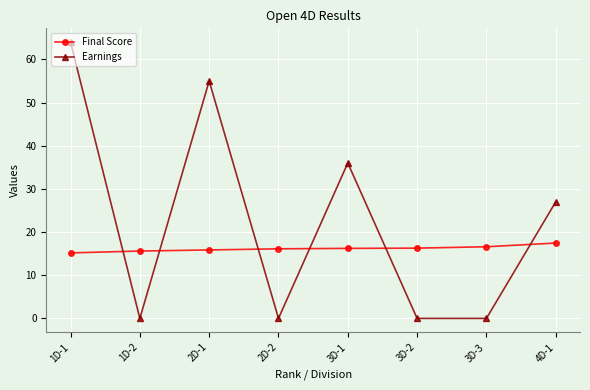

Is this an area chart (filled region under the line)?

No